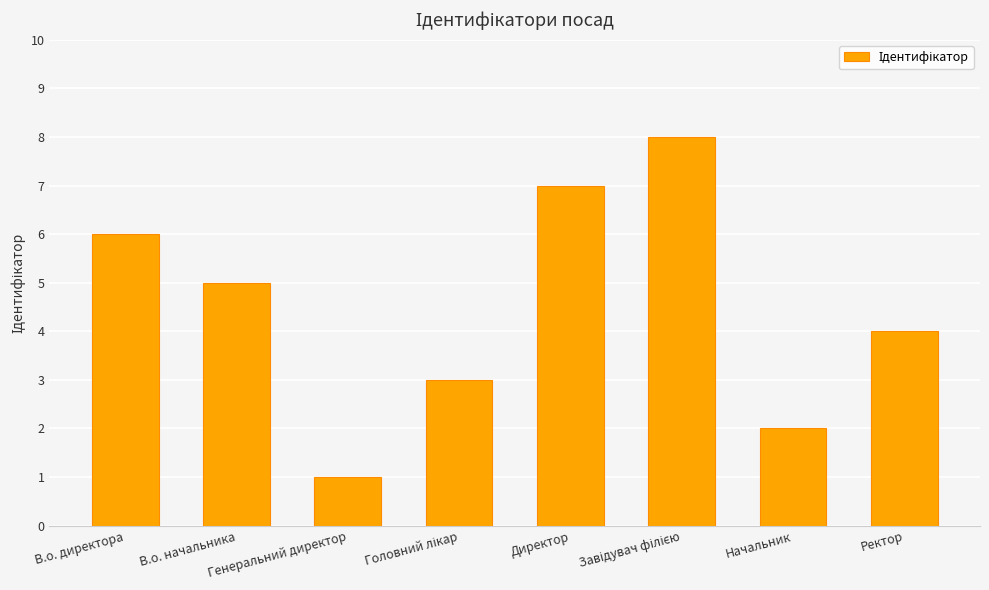

Reading left to right, extract all data points from this chart.

6	5	1	3	7	8	2	4